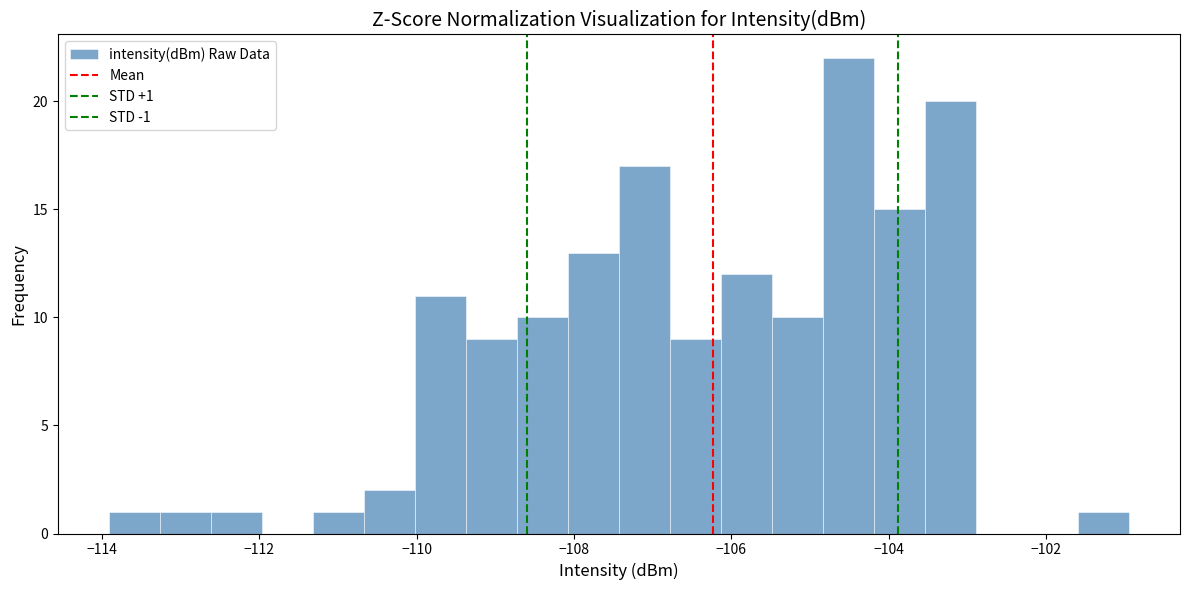

Around what value on the x-axis is the tallest bar? Give the approximate position of its centre, as read against the axis.

-104.6